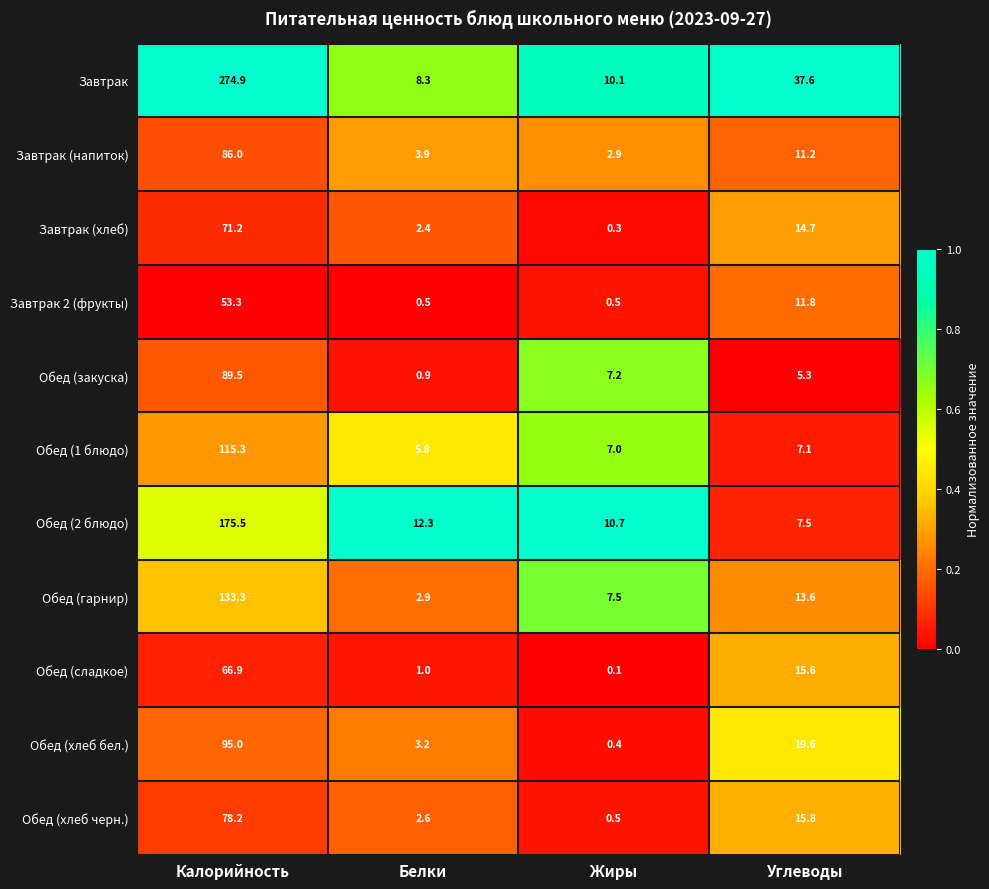

What is the greatest value displayed?

274.9